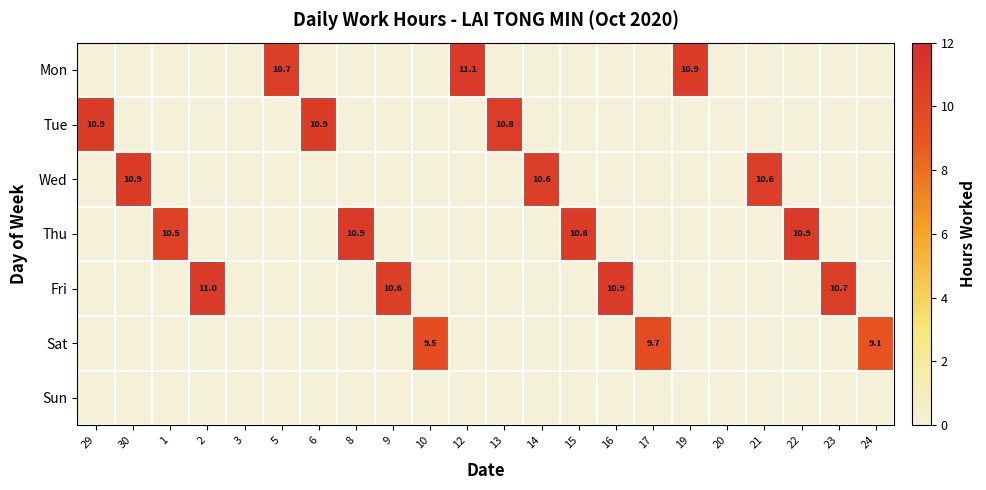

What is the spread (max minus min) of values at 1?

10.5